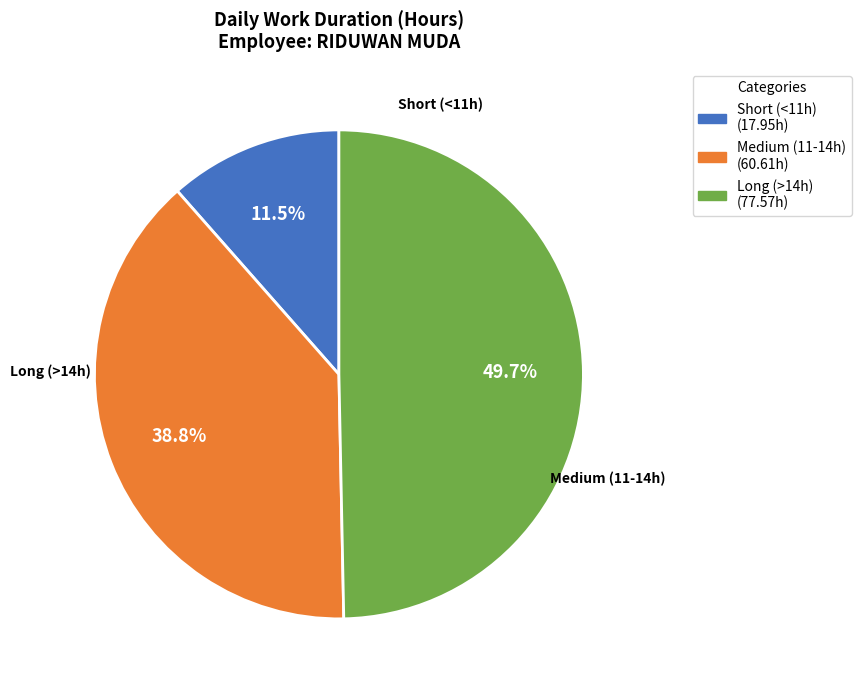

Count the number of slices in the pie.

3